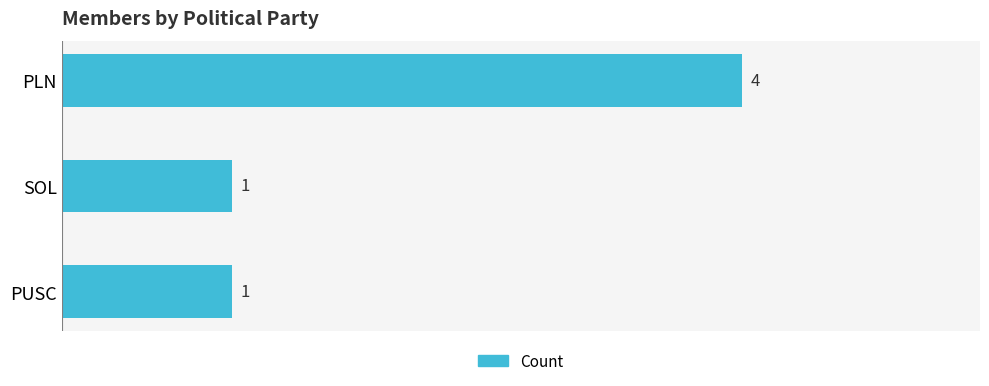

The value at SOL is 2. True or false?

False